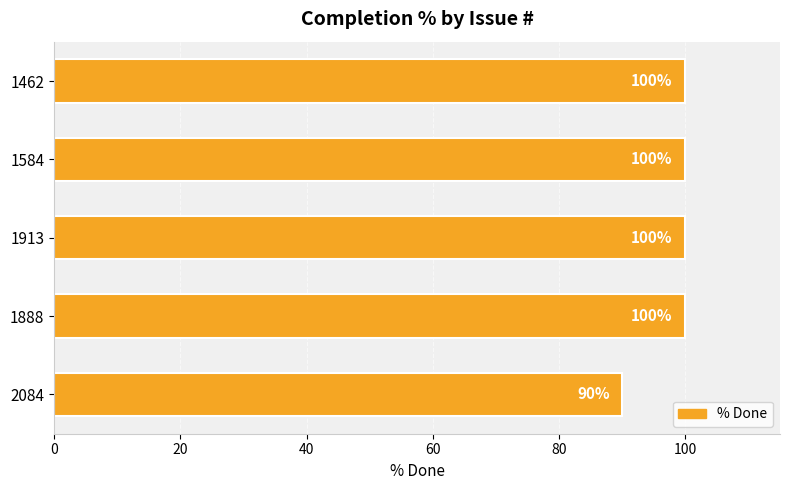

True or false: the data shows 135 at 1462.

False